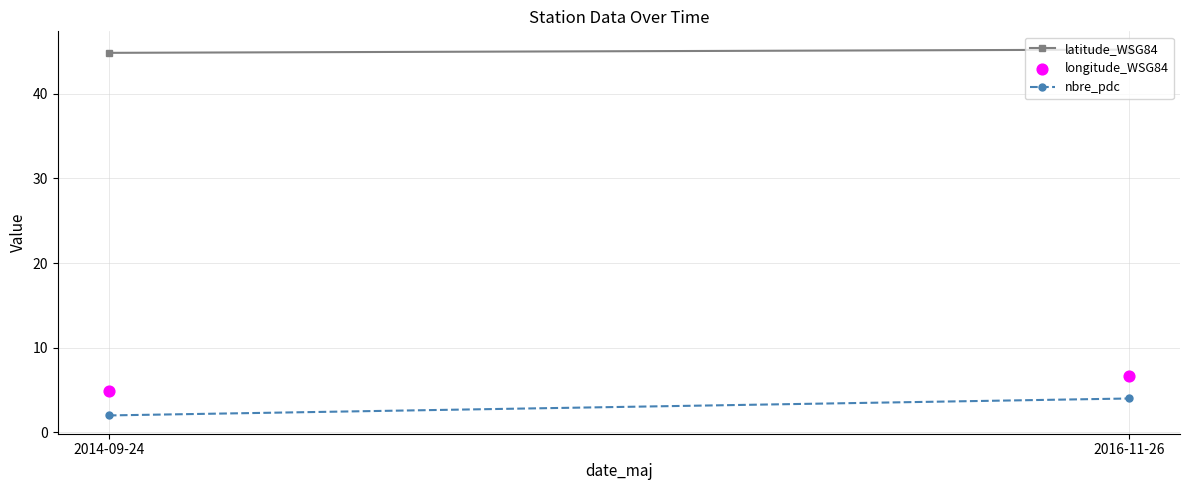

What is the average X value?

1.5